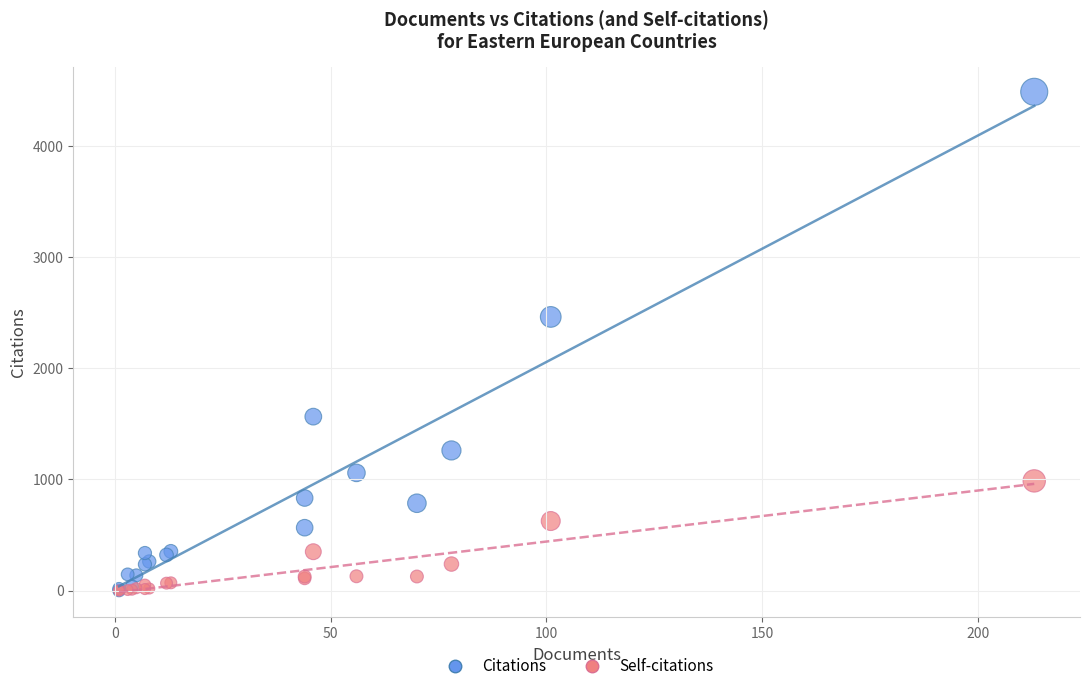

Across all series, what Y value is closest to 2243?

2461